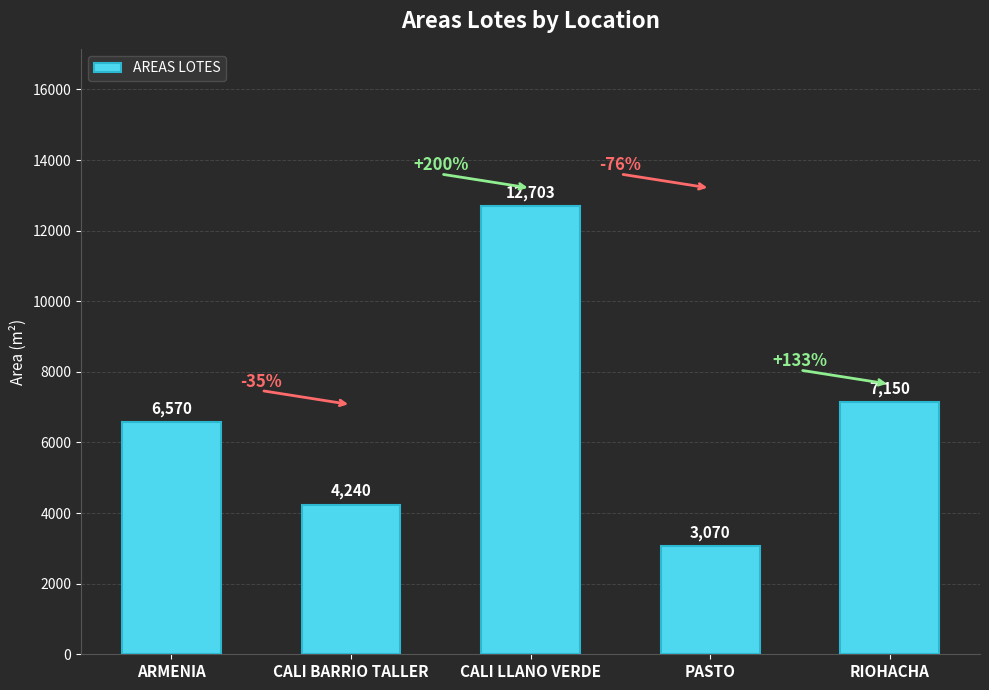

What is the change in value from CALI LLANO VERDE to RIOHACHA?

-5553